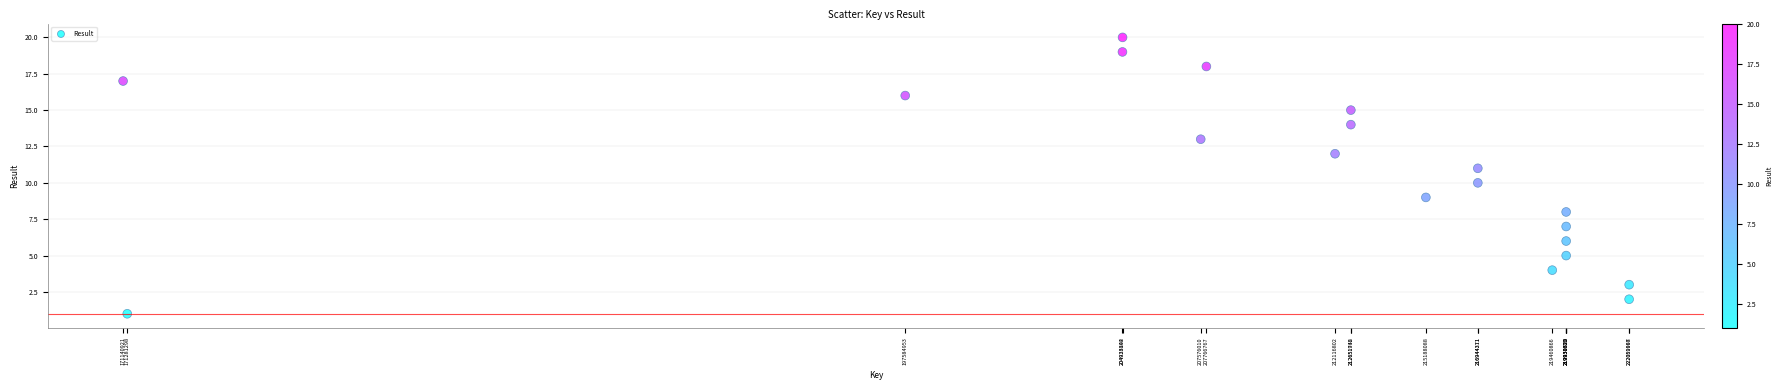

What is the range of Y values (max minus min)?

19